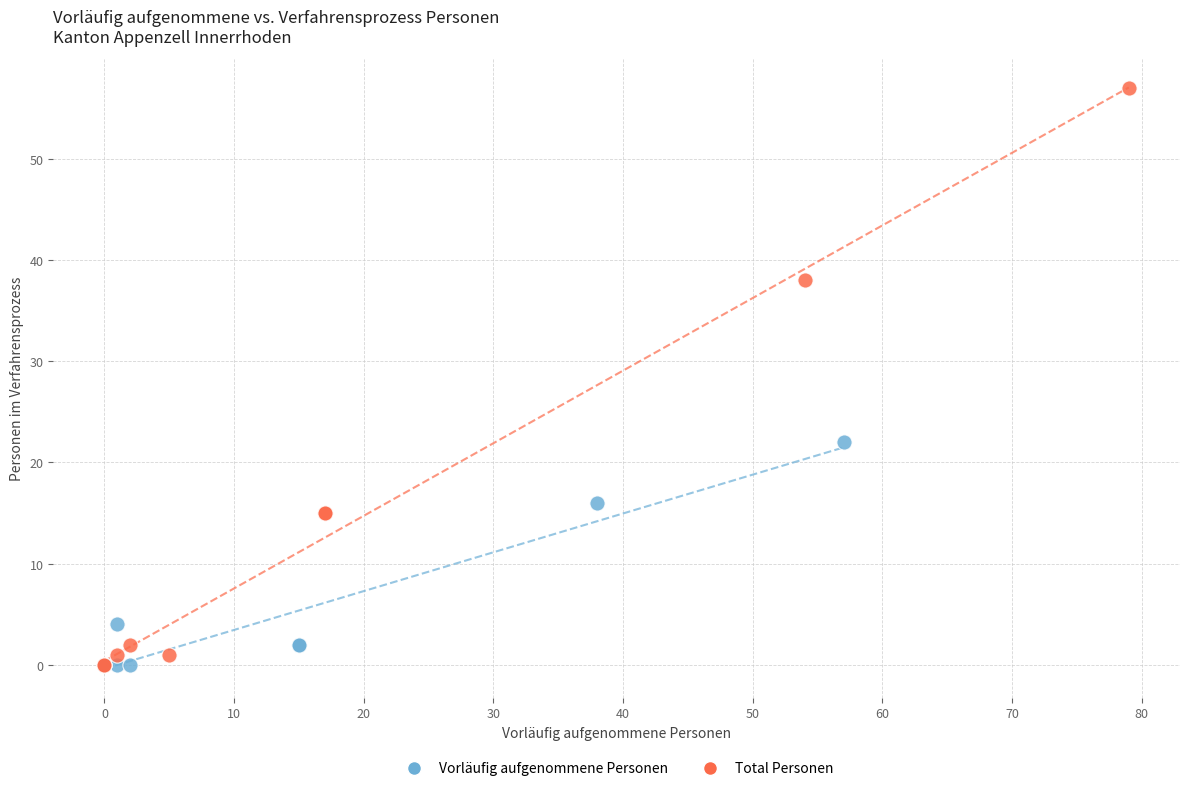

What are all the series names shown in the legend?

Vorläufig aufgenommene Personen, Total Personen